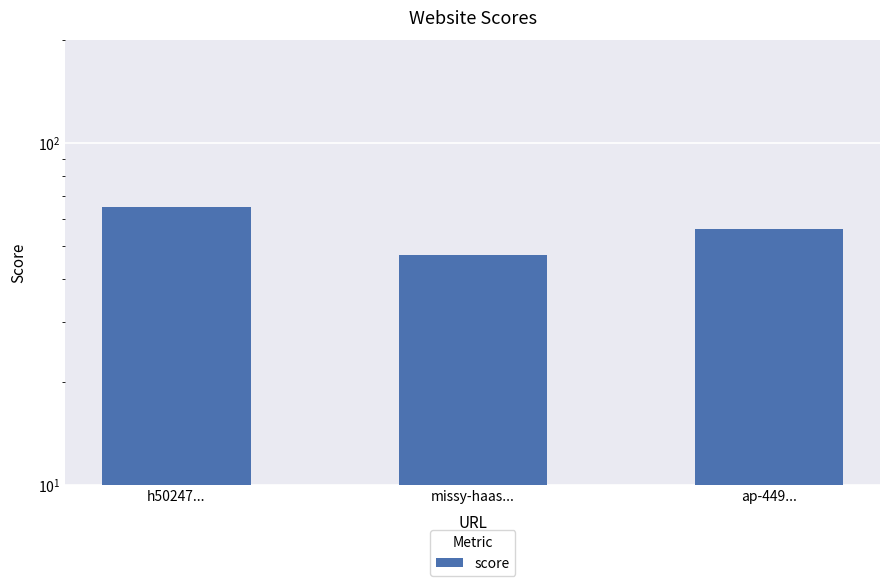

What position from the left is missy-haas...?

2